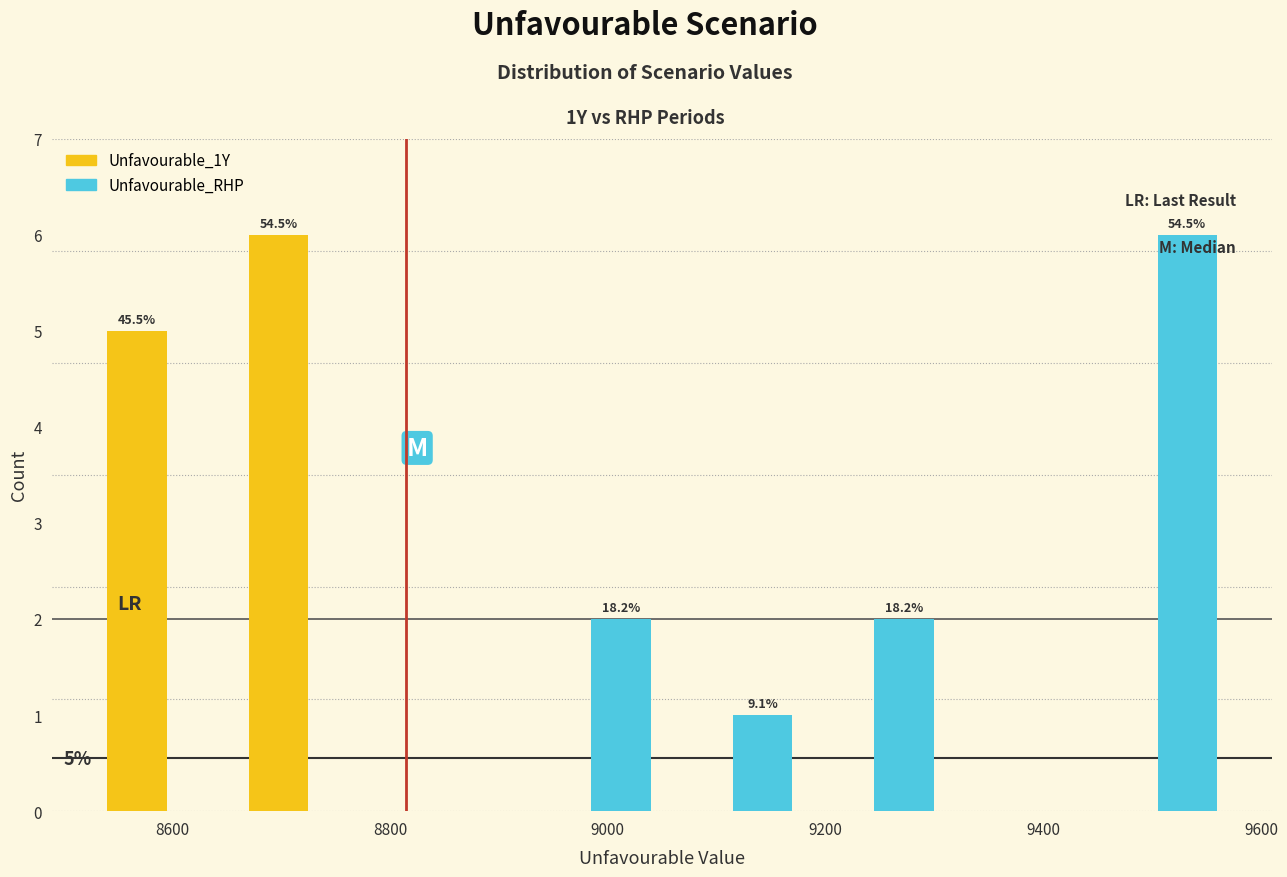

In the Unfavourable_RHP series, which range on the x-axis has the tallest bar?

9440 to 9570